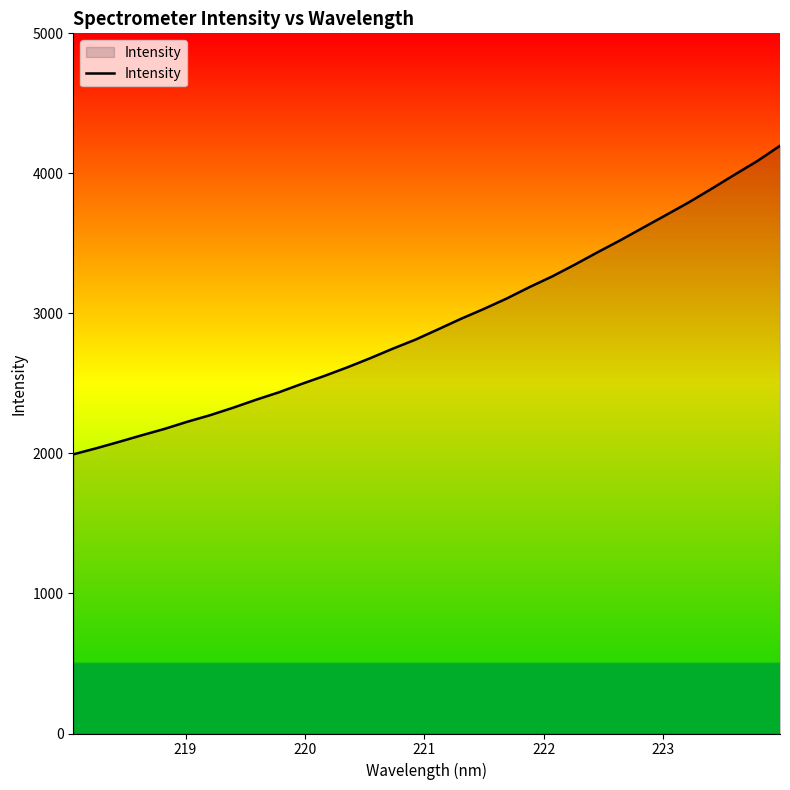

What is the difference between the maximum and minimum values?

2203.4